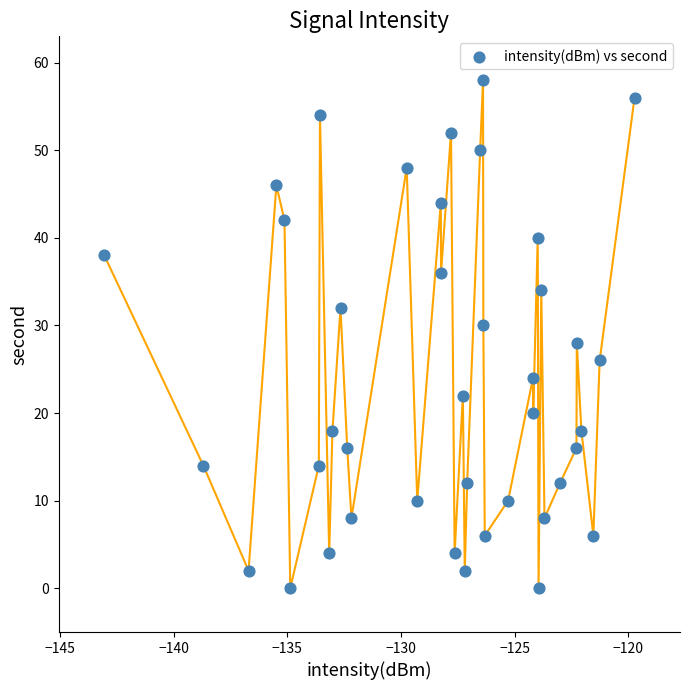

What is the range of Y values (max minus min)?

58